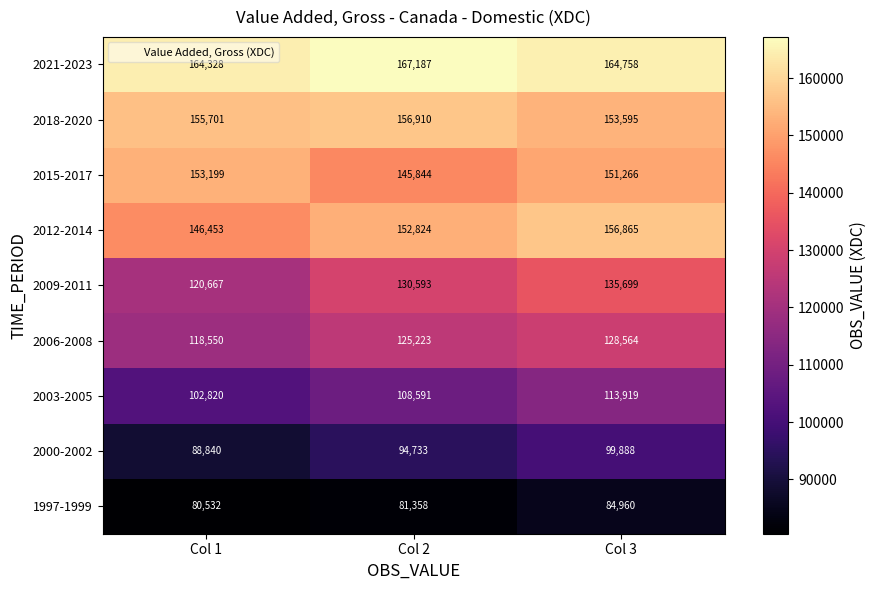

At which label does 2021-2023 first exceed 164758?

Col 2